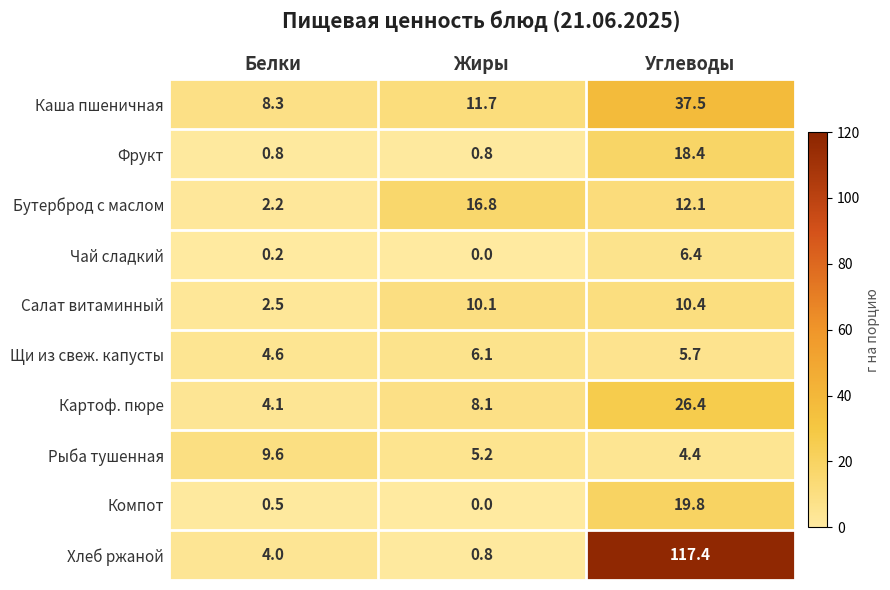

Which series changed the most between Жиры and Углеводы?

Хлеб ржаной